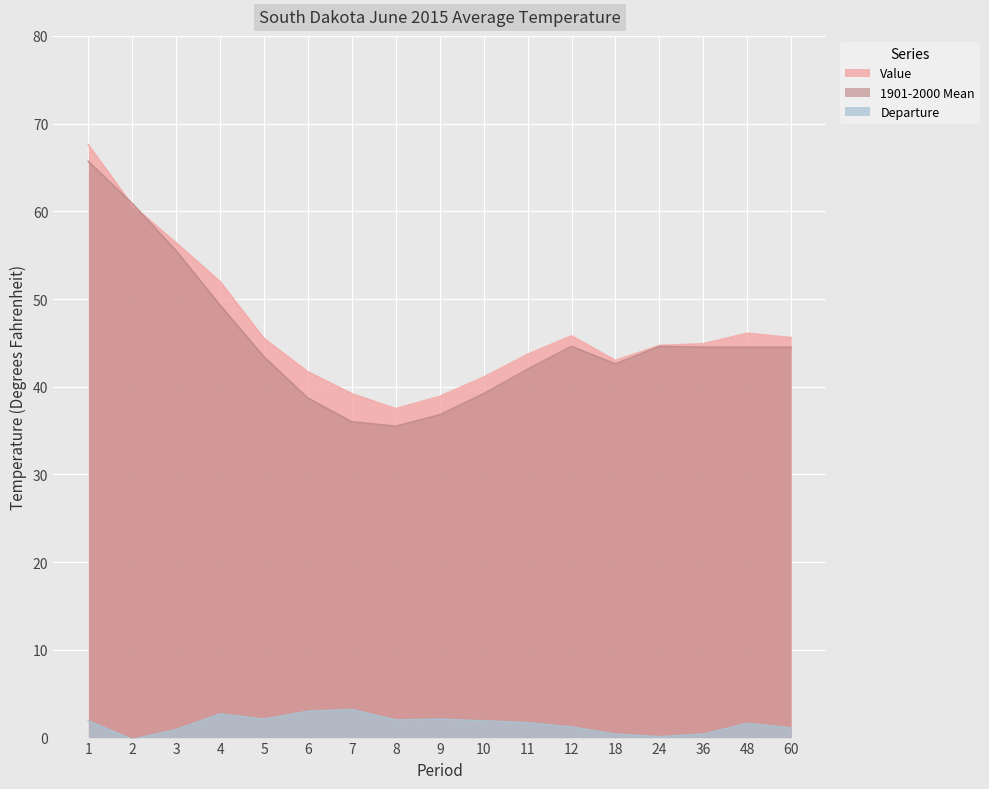

What are all the series names shown in the legend?

Value, 1901-2000 Mean, Departure